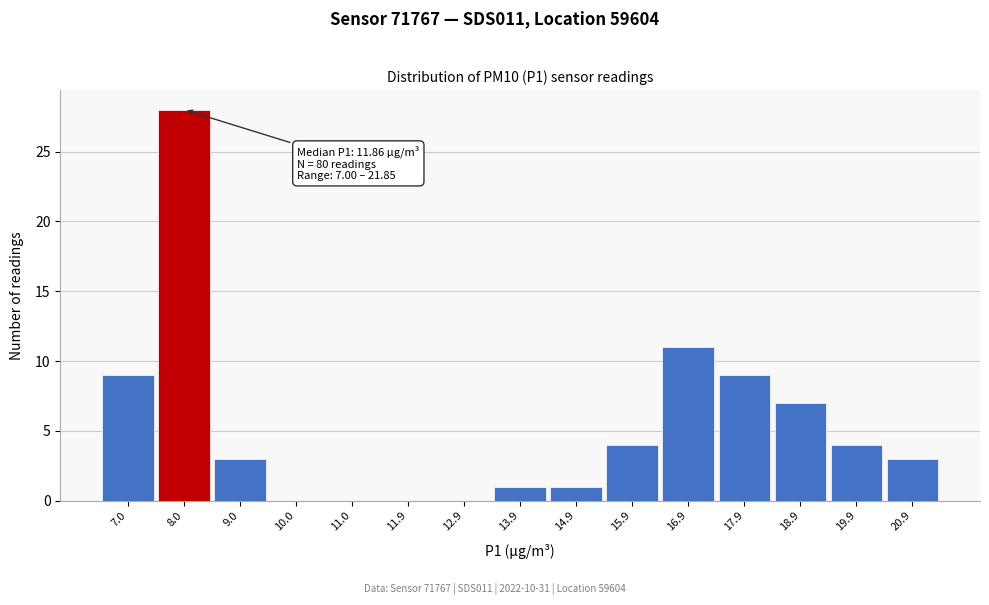

Reading left to right, transcribe all the data shown in this chart.

7.0=9	8.0=28	9.0=3	10.0=0	11.0=0	11.9=0	12.9=0	13.9=1	14.9=1	15.9=4	16.9=11	17.9=9	18.9=7	19.9=4	20.9=3